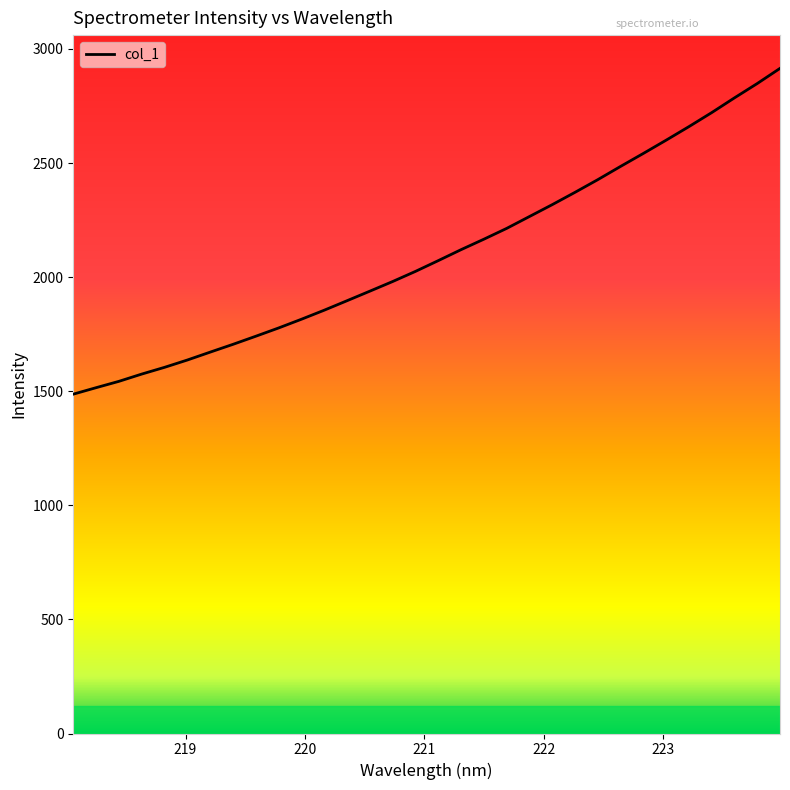

What is the minimum value shown in the chart?

1487.2